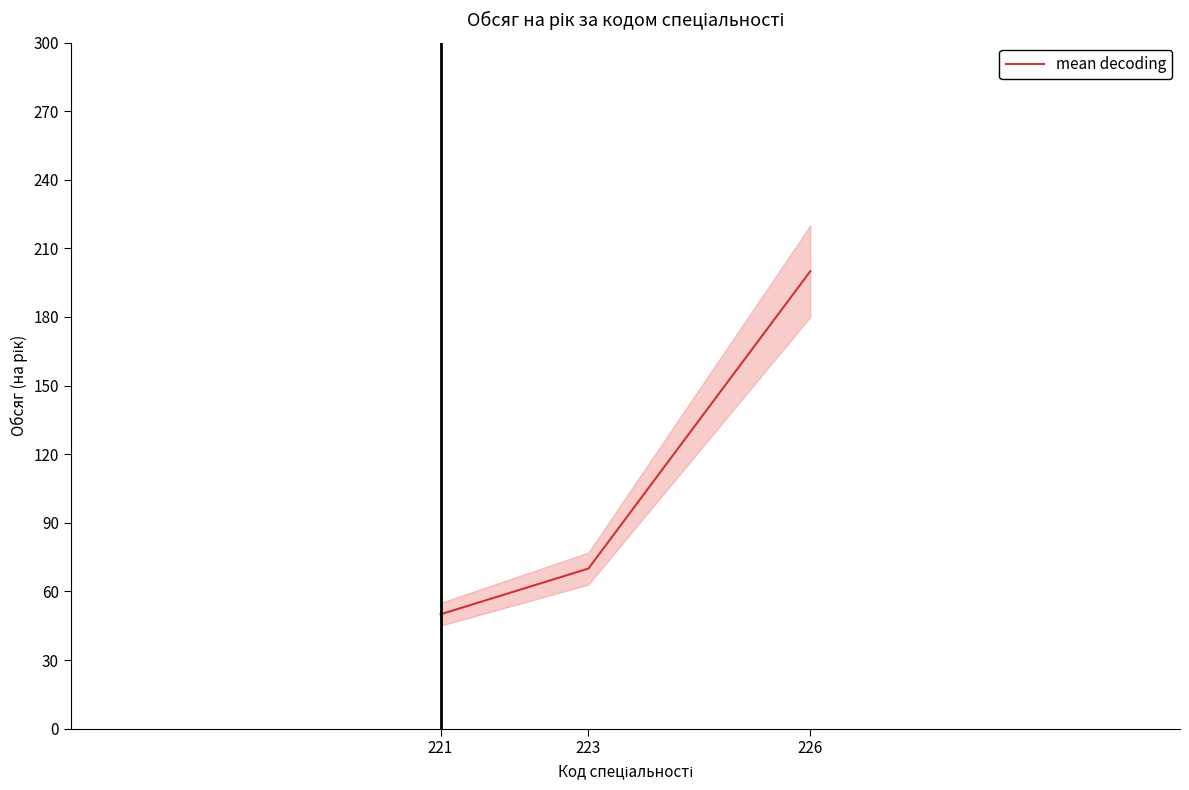

Rank the categories by value from highest to lowest.

226, 223, 221